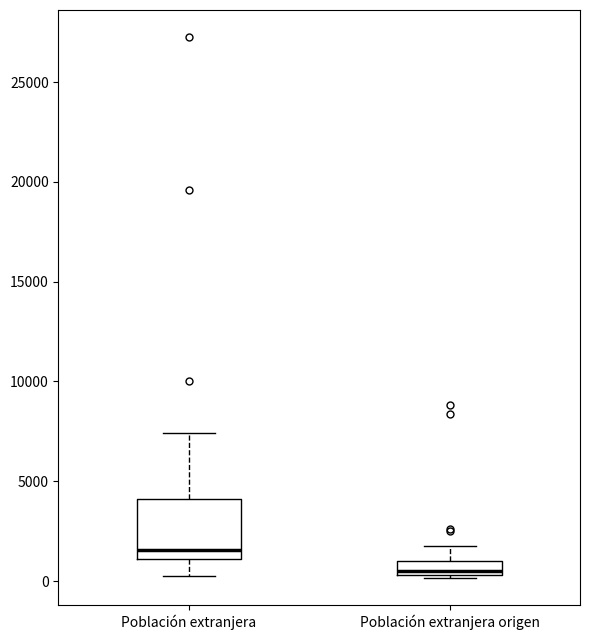

Where does the median line of the box for Población extranjera sit on the y-axis? The values are not printed on the chart, so give them approximately, as read against the axis.

1500